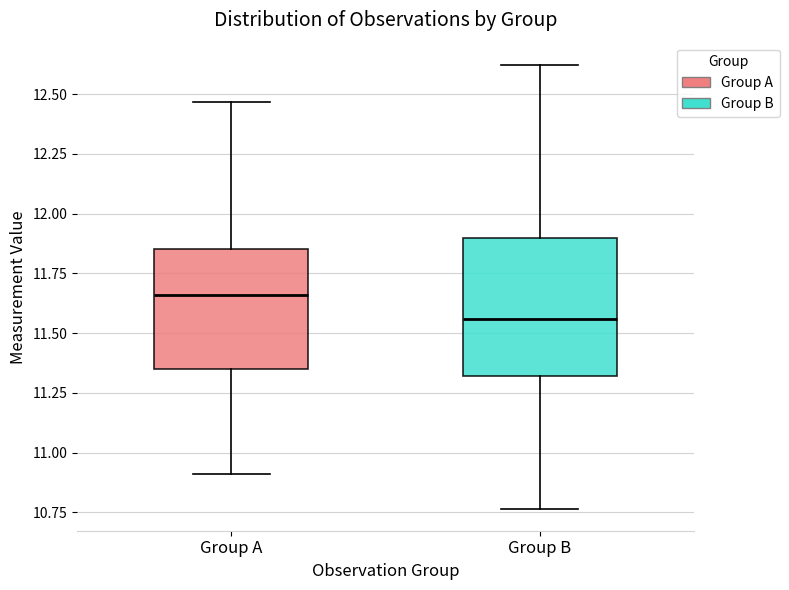

Reading left to right, read every box against the y-axis: the position of its median line, the range the box covers, and the ends of its whiskers. The values are not printed on the chart, so give them approximately, as read against the axis.

Group A: median 11.65, box 11.35 to 11.85, whiskers 10.90 to 12.45
Group B: median 11.55, box 11.30 to 11.90, whiskers 10.75 to 12.60